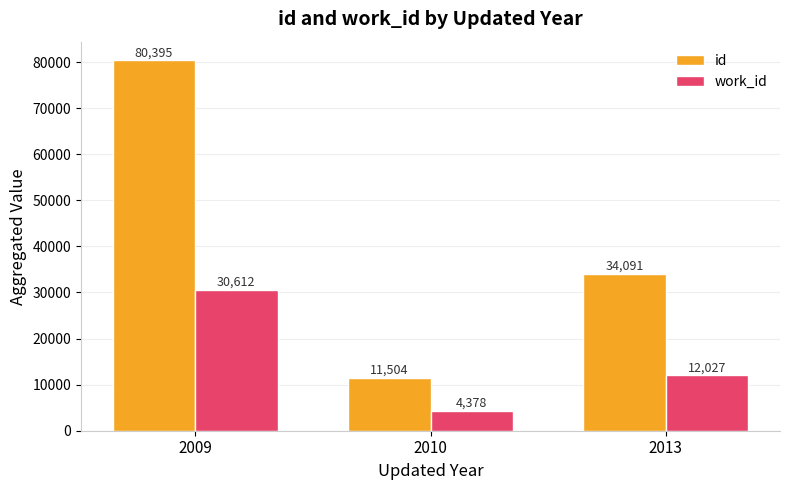

Is the value of work_id at 2013 greater than the value of id at 2009?

No